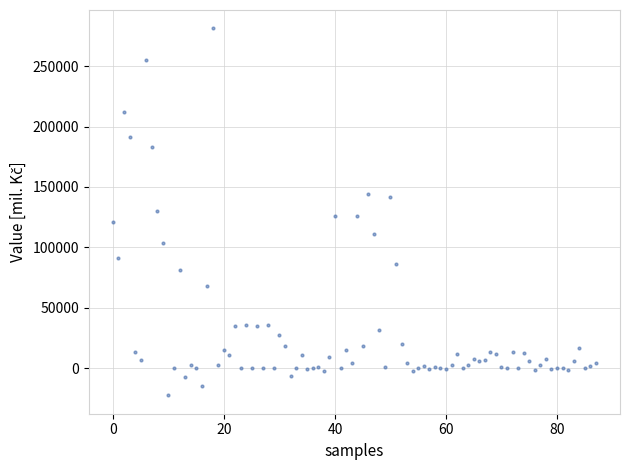

How many data points are displayed?

88